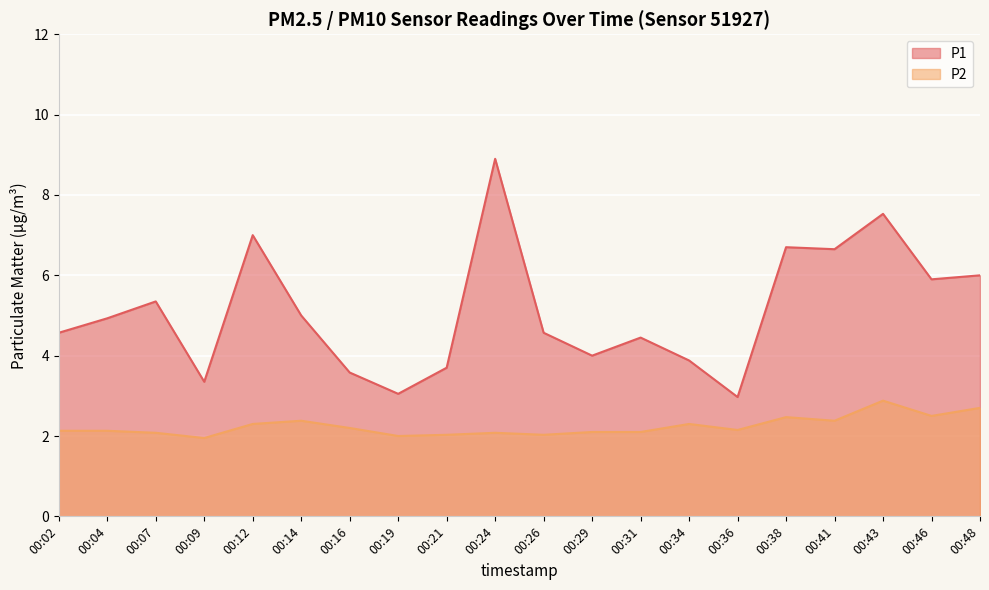

How many interior local peaks does the P2 series have?

5